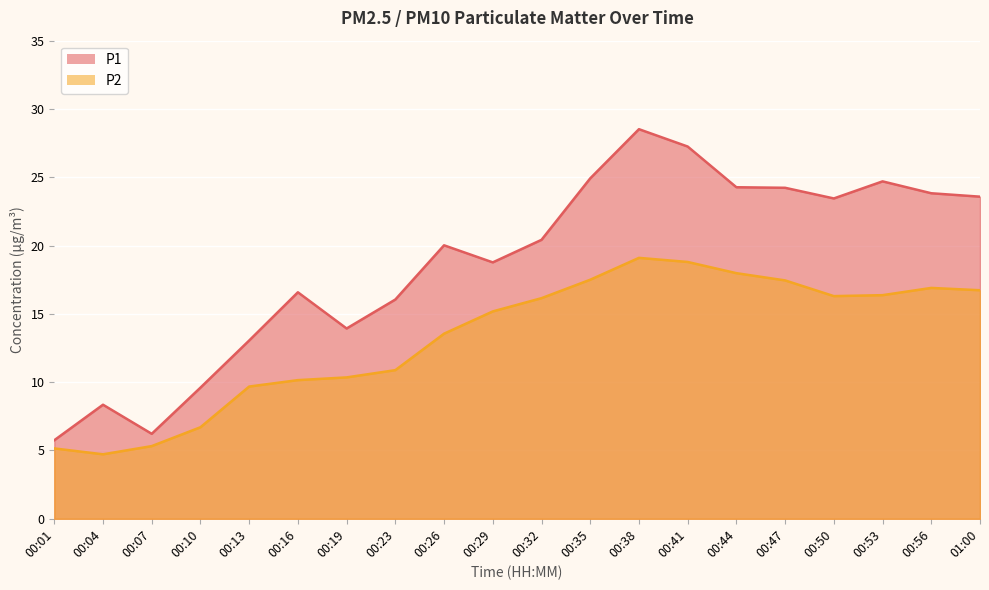

What is the total value across all series at 00:44?

42.2